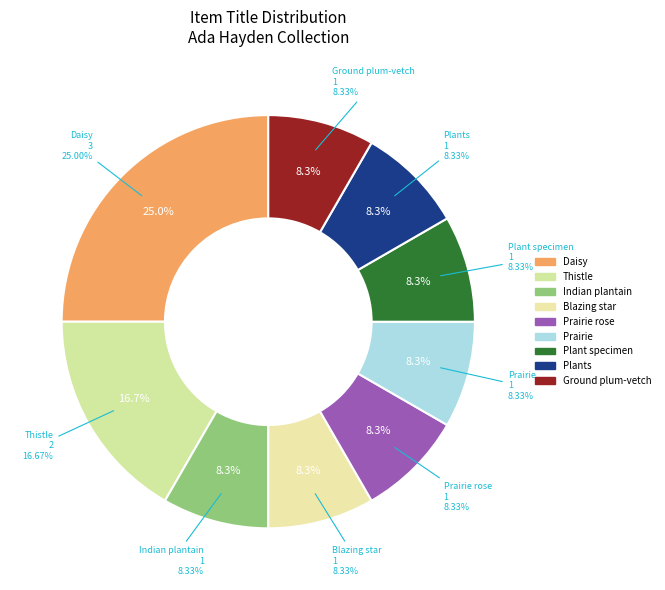

Which category has the biggest portion of the pie?

Erigeron strigosus (Daisy)